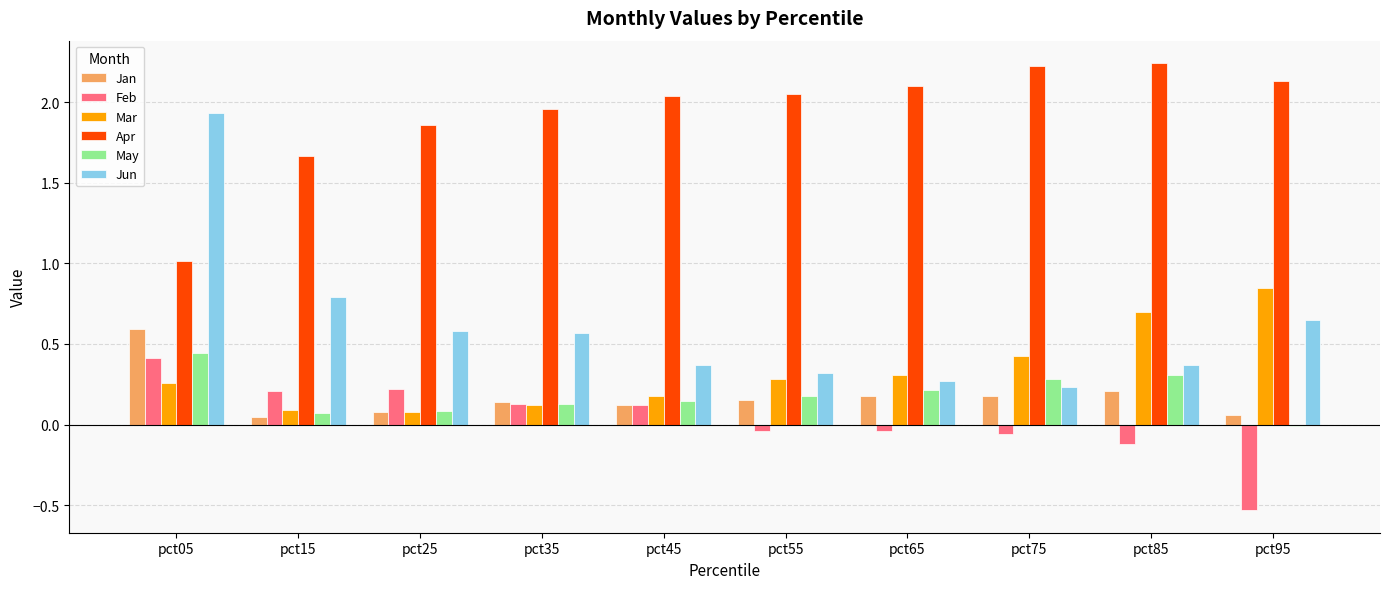

Which series has the largest total across all categories?

Apr